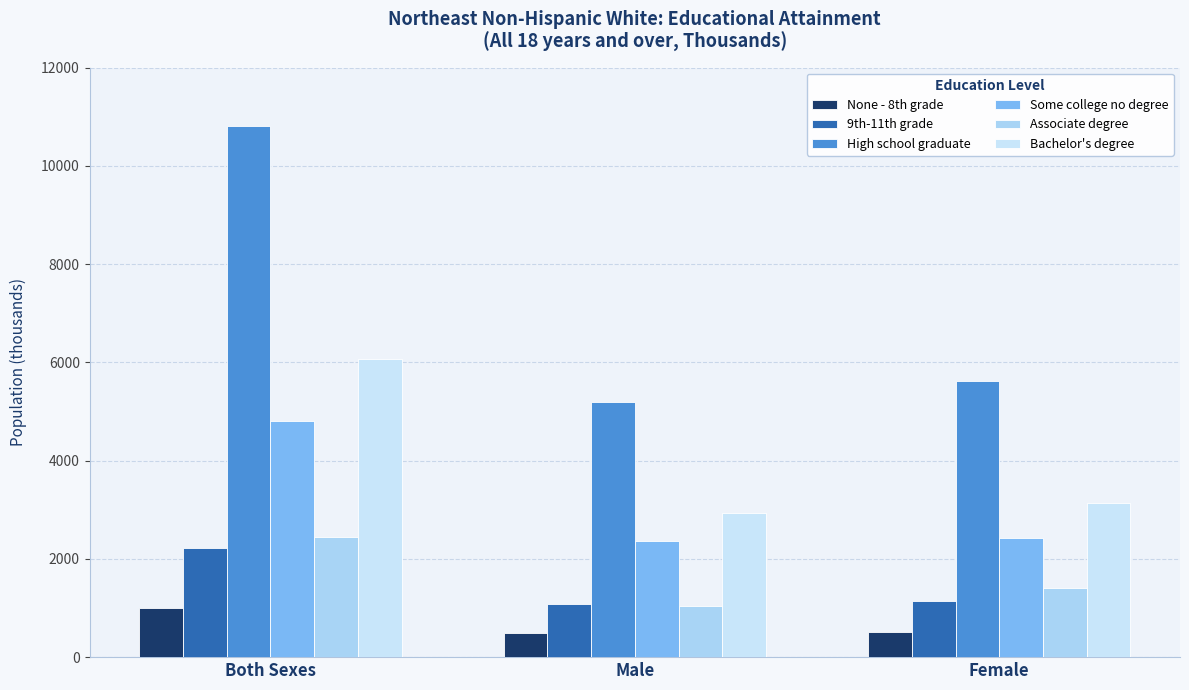

Count the number of data series in this chart.

6